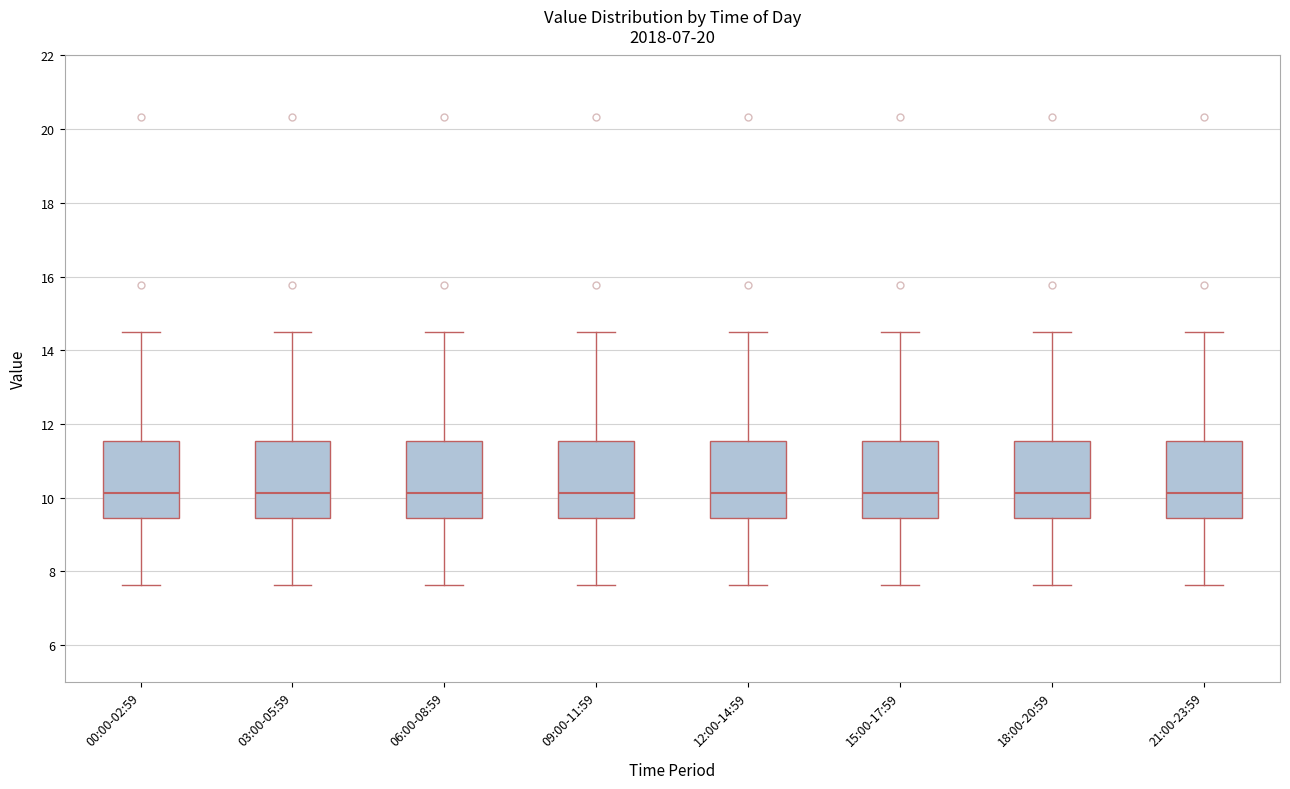

Reading left to right, transcribe this box plot: for each box, give where its median line is, the range the box spans, and where its two whiskers end, as read against the y-axis. The values are not printed on the chart, so give them approximately, as read against the axis.

00:00-02:59: median 10.2, box 9.4 to 11.6, whiskers 7.6 to 14.6
03:00-05:59: median 10.2, box 9.4 to 11.6, whiskers 7.6 to 14.6
06:00-08:59: median 10.2, box 9.4 to 11.6, whiskers 7.6 to 14.6
09:00-11:59: median 10.2, box 9.4 to 11.6, whiskers 7.6 to 14.6
12:00-14:59: median 10.2, box 9.4 to 11.6, whiskers 7.6 to 14.6
15:00-17:59: median 10.2, box 9.4 to 11.6, whiskers 7.6 to 14.6
18:00-20:59: median 10.2, box 9.4 to 11.6, whiskers 7.6 to 14.6
21:00-23:59: median 10.2, box 9.4 to 11.6, whiskers 7.6 to 14.6